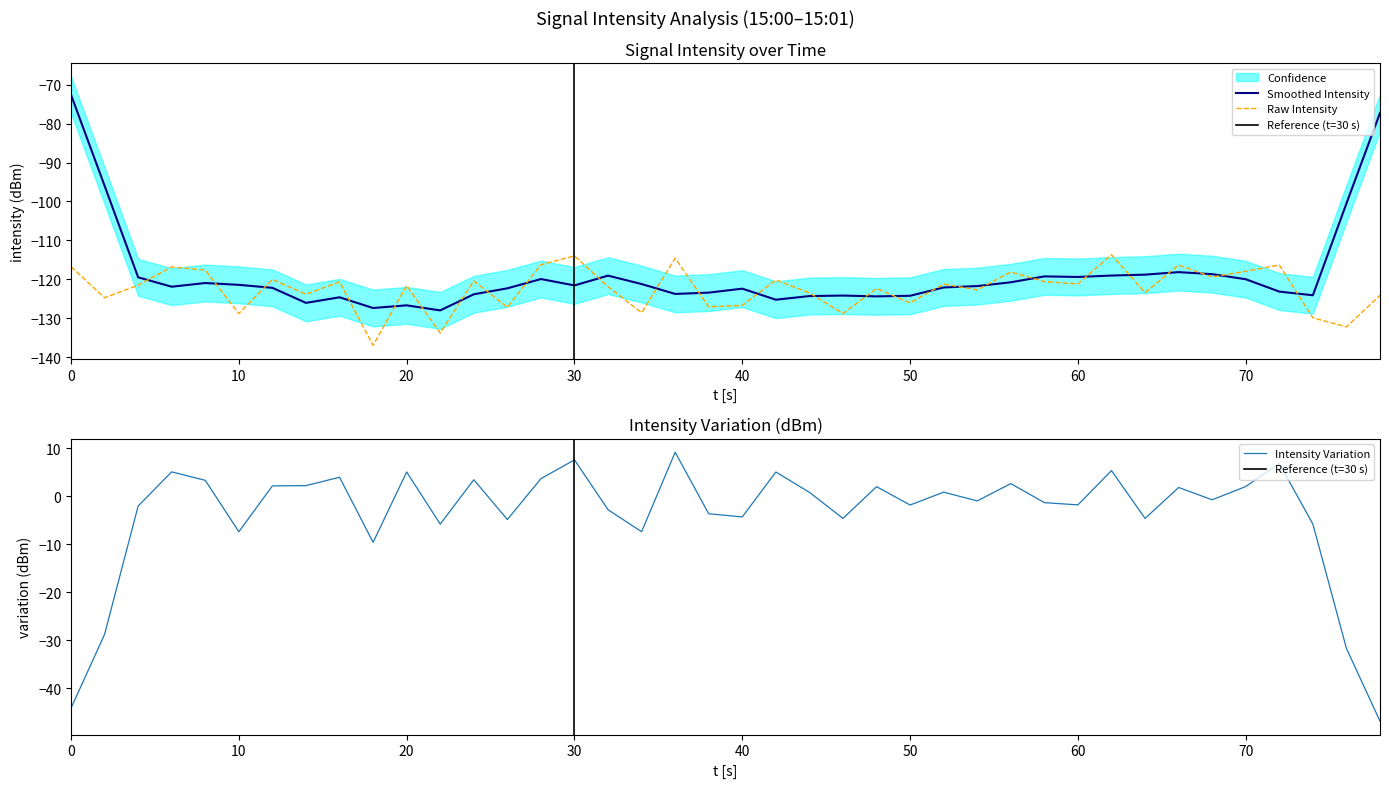

How many interior local valleys (lower than both neighbors) does the data have?

15